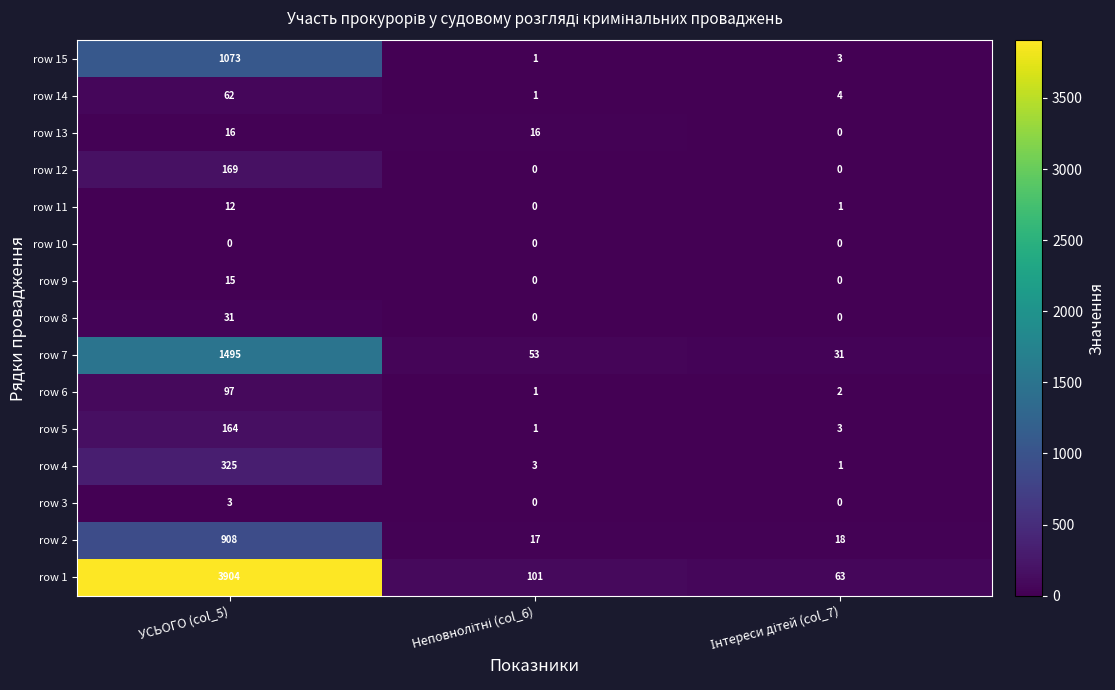

At which category is the sum across all series the highest?

УСЬОГО (col_5)